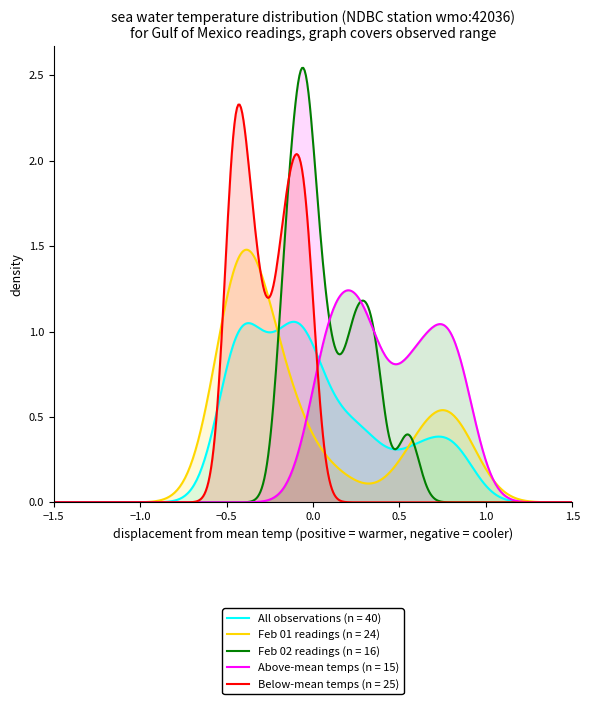

Rank the series by their maximum value, from lowest to highest.

All observations (n = 40), Above-mean temps (n = 15), Feb 01 readings (n = 24), Below-mean temps (n = 25), Feb 02 readings (n = 16)